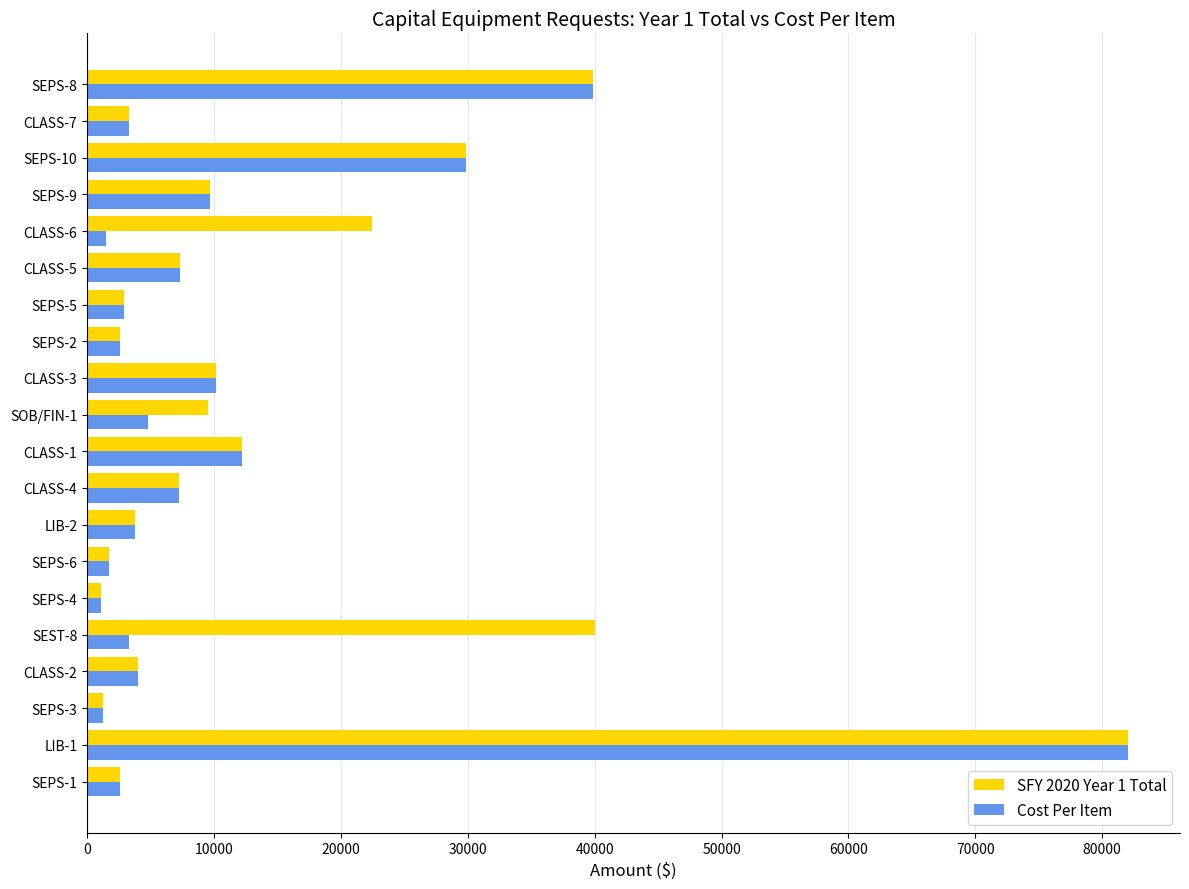

The value of SFY 2020 Year 1 Total at CLASS-1 is 17060.0. True or false?

False